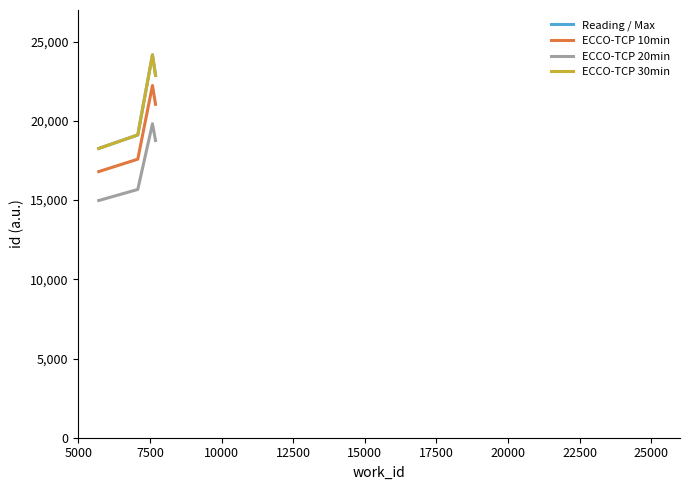

What is the greatest value displayed?

24171.0